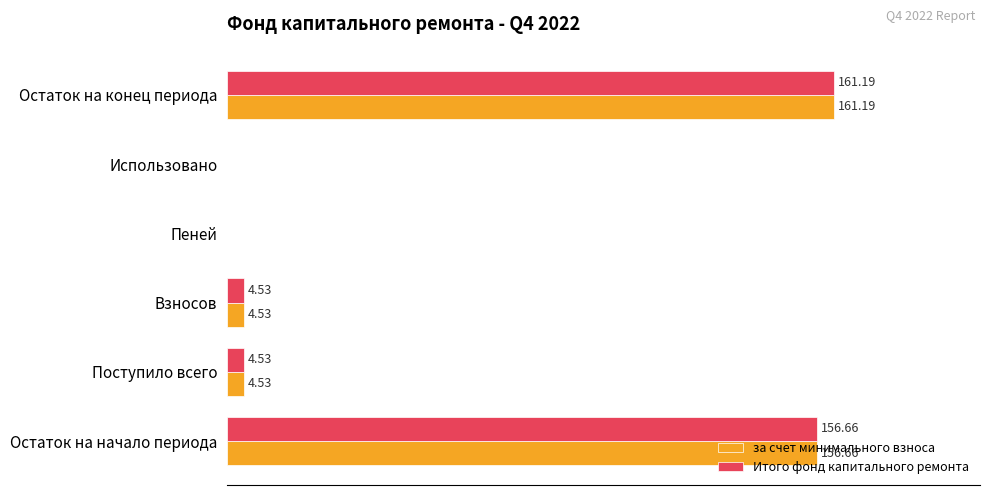

At which category is the sum across all series the highest?

Остаток на конец периода